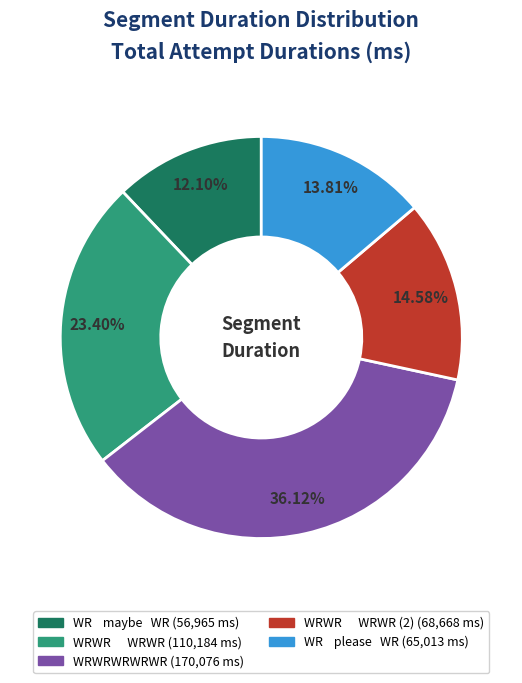

How many slices are in this pie chart?

5